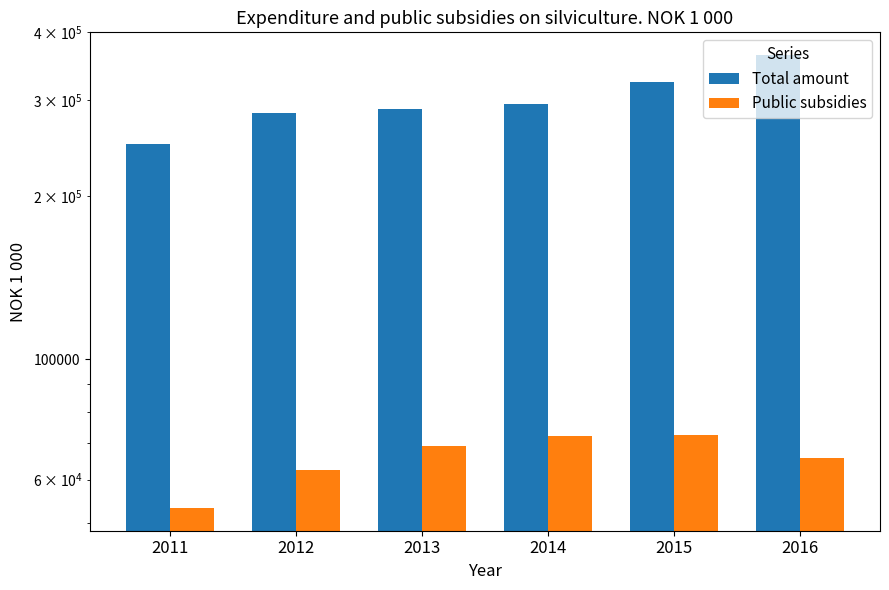

At which category does the chart reach its peak across all series?

2016